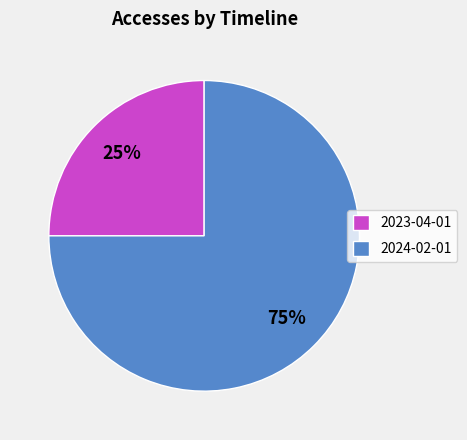

Count the number of slices in the pie.

2